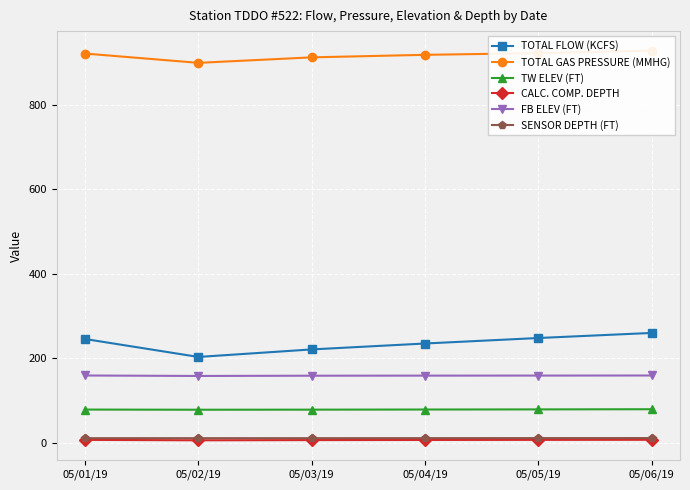

What is the difference between the second highest and minimum values in the CALC. COMP. DEPTH series?

1.0